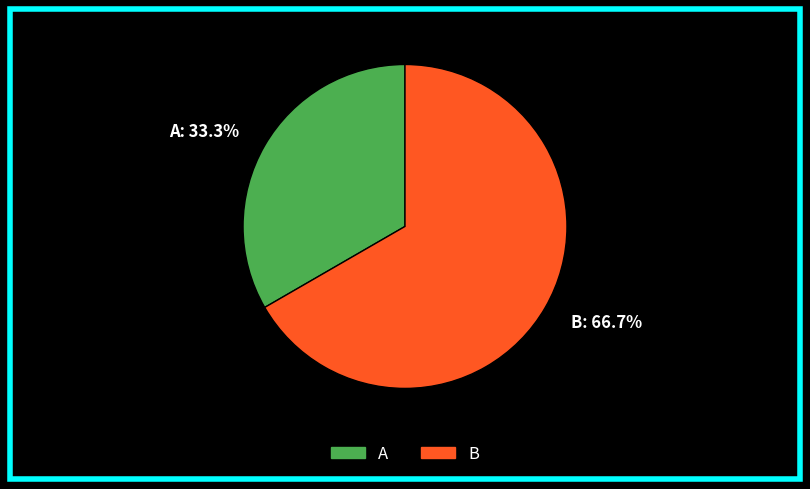

What is the smallest slice in the pie chart?

A